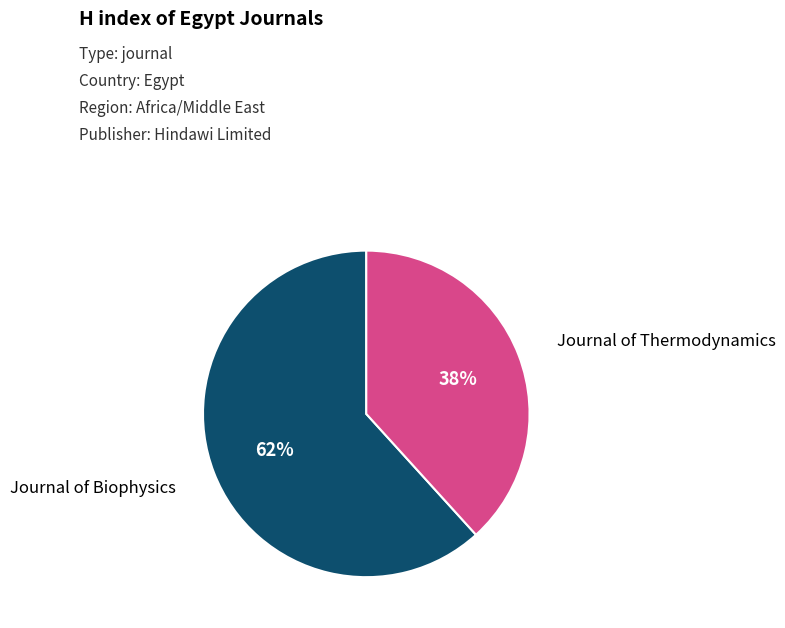

Count the number of slices in the pie.

2